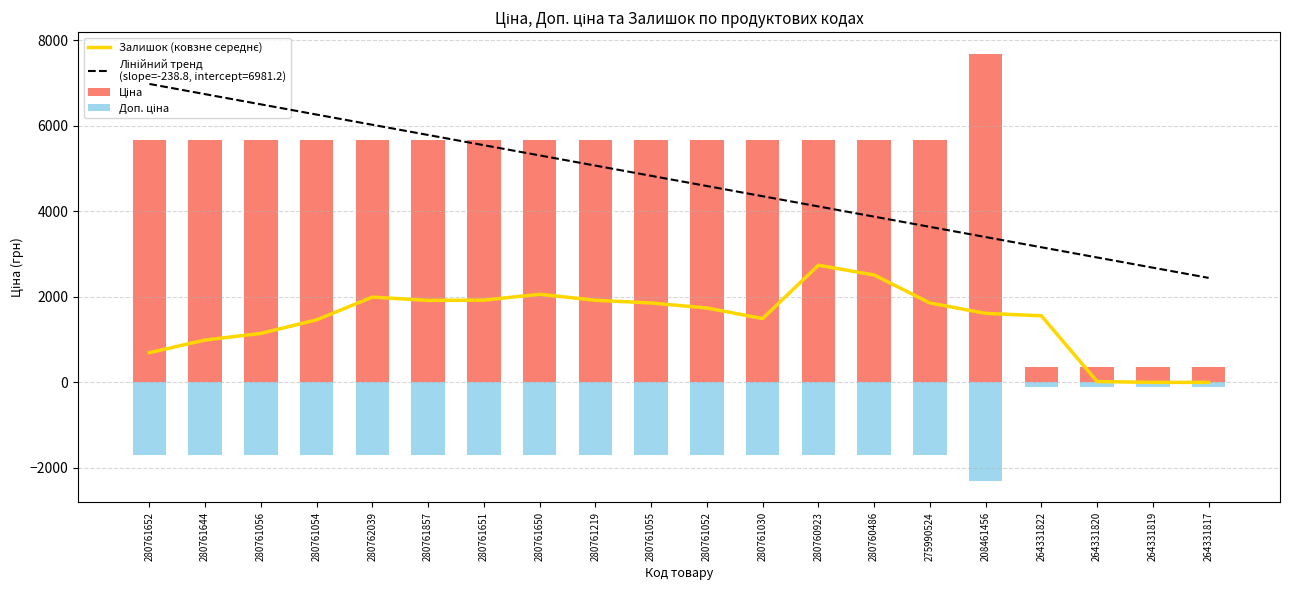

What is the change in value from 280761056 to 280761650?

+915.9